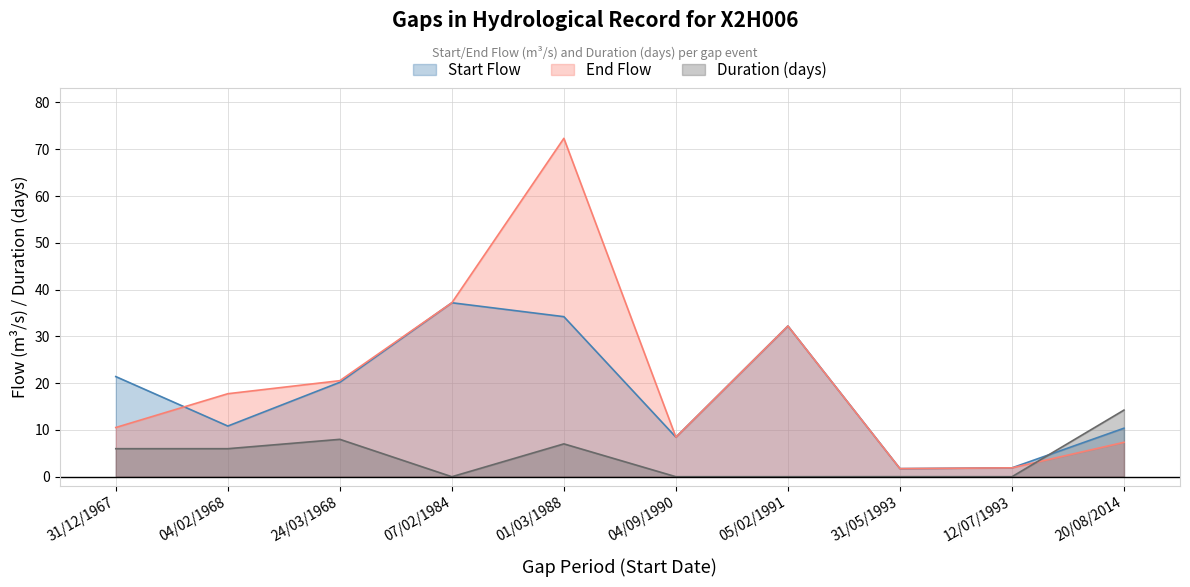

At which label does Start Flow reach its peak?

07/02/1984